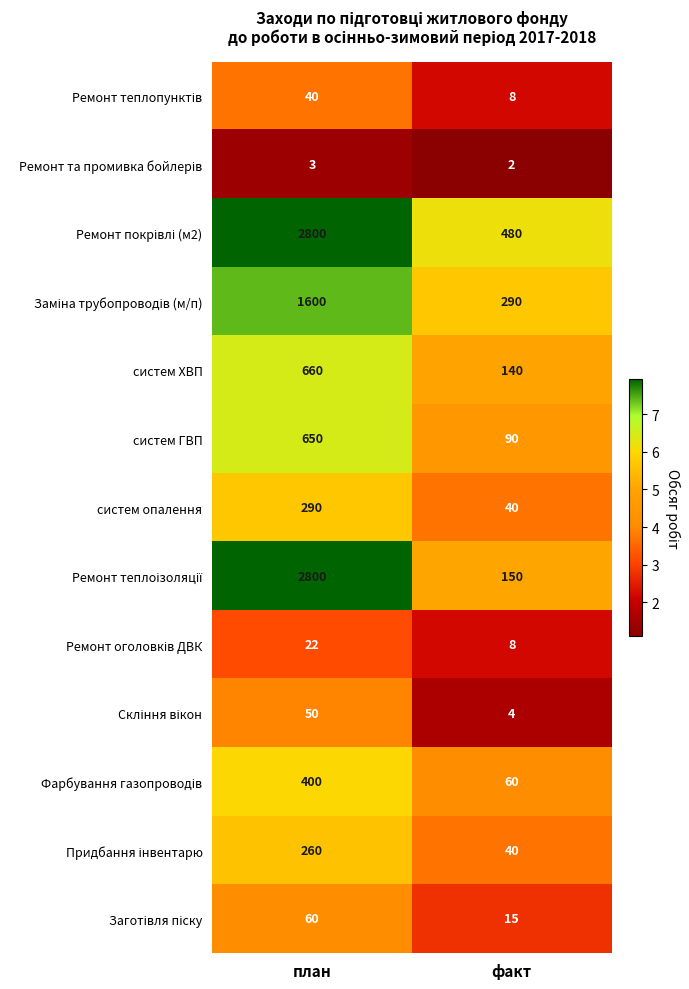

What is the smallest value displayed?

2